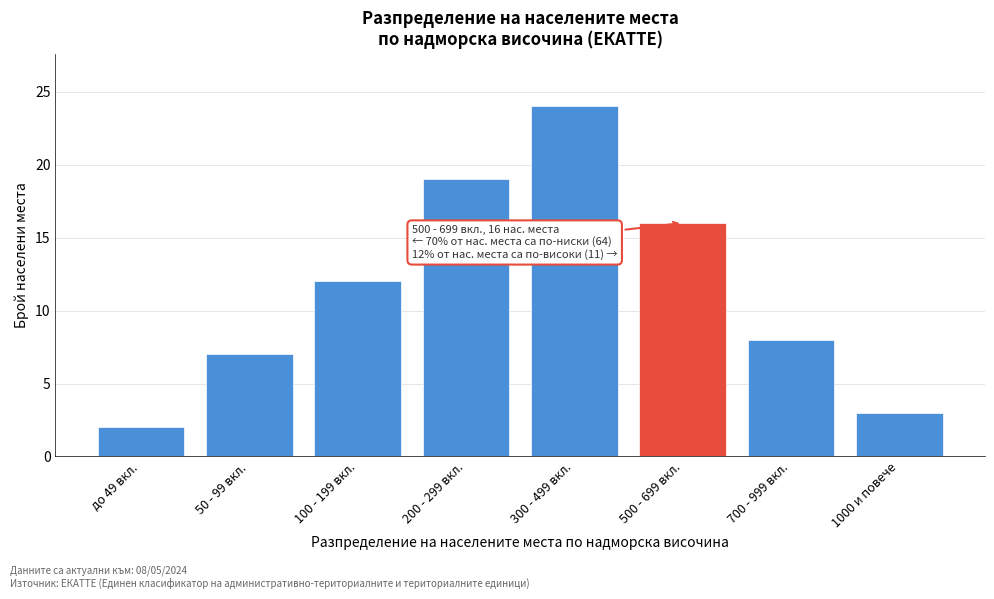

Reading right to left, what are all the values shown in this chart?

3	8	16	24	19	12	7	2